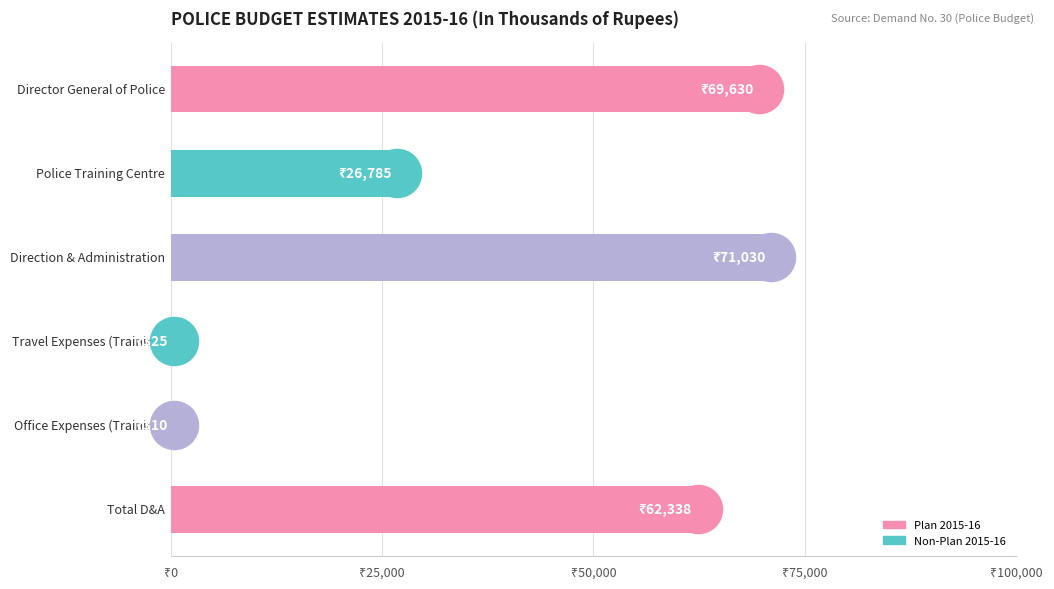

What is the ratio of the value at Police Training Centre to the value at Travel Expenses (Training)?

82.4